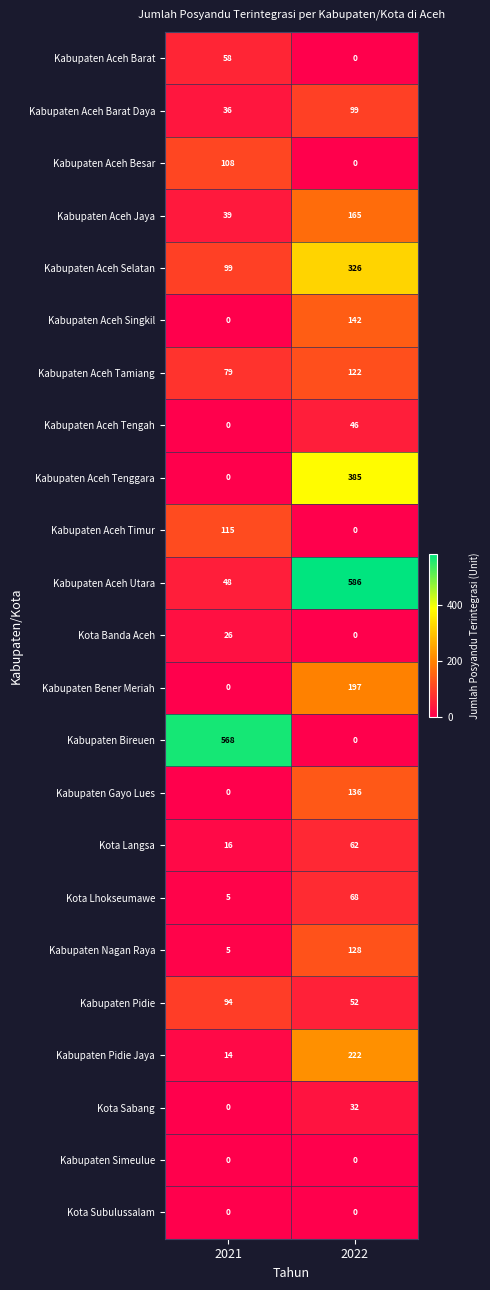

Rank the categories by Kota Sabang value from lowest to highest.

2021, 2022